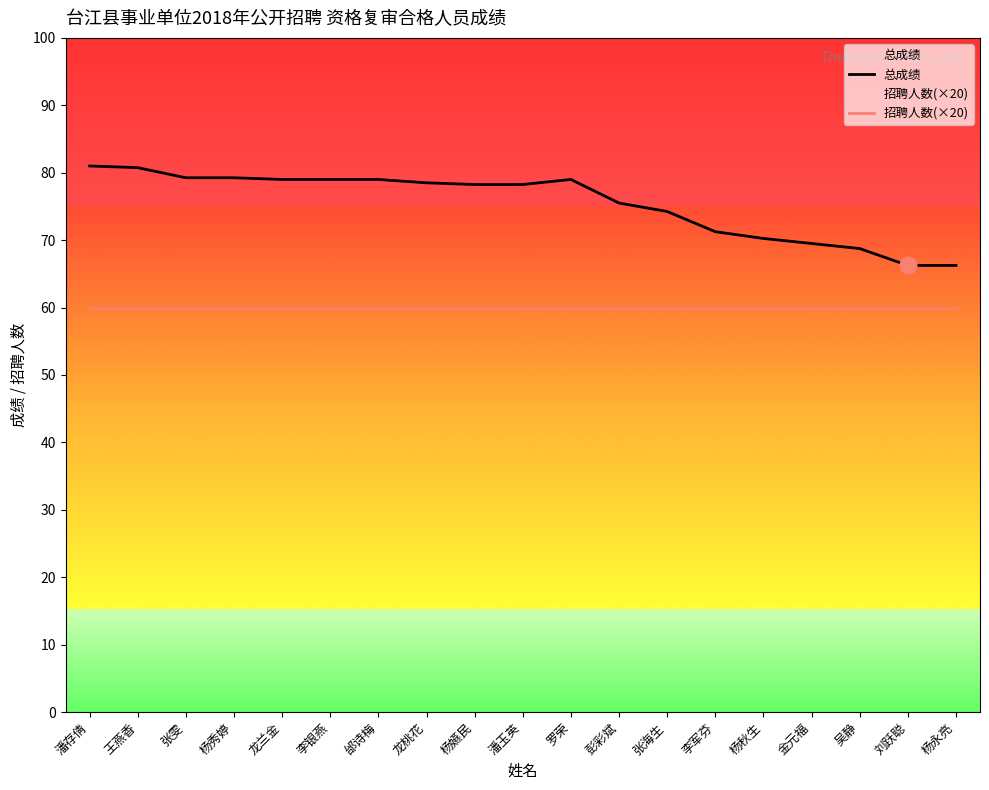

True or false: 招聘人数(×20) and 总成绩 intersect in this chart.

False